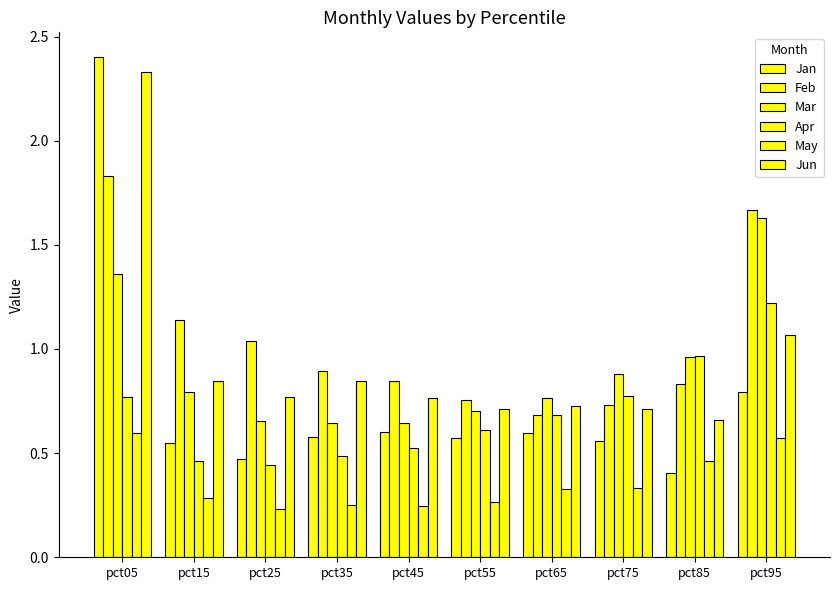

How many groups of bars are there?

10